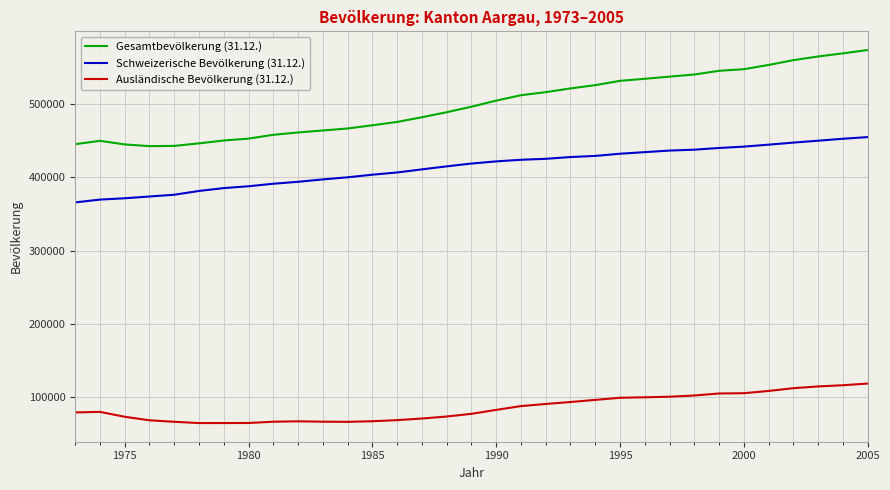

What is the smallest value displayed?

64882